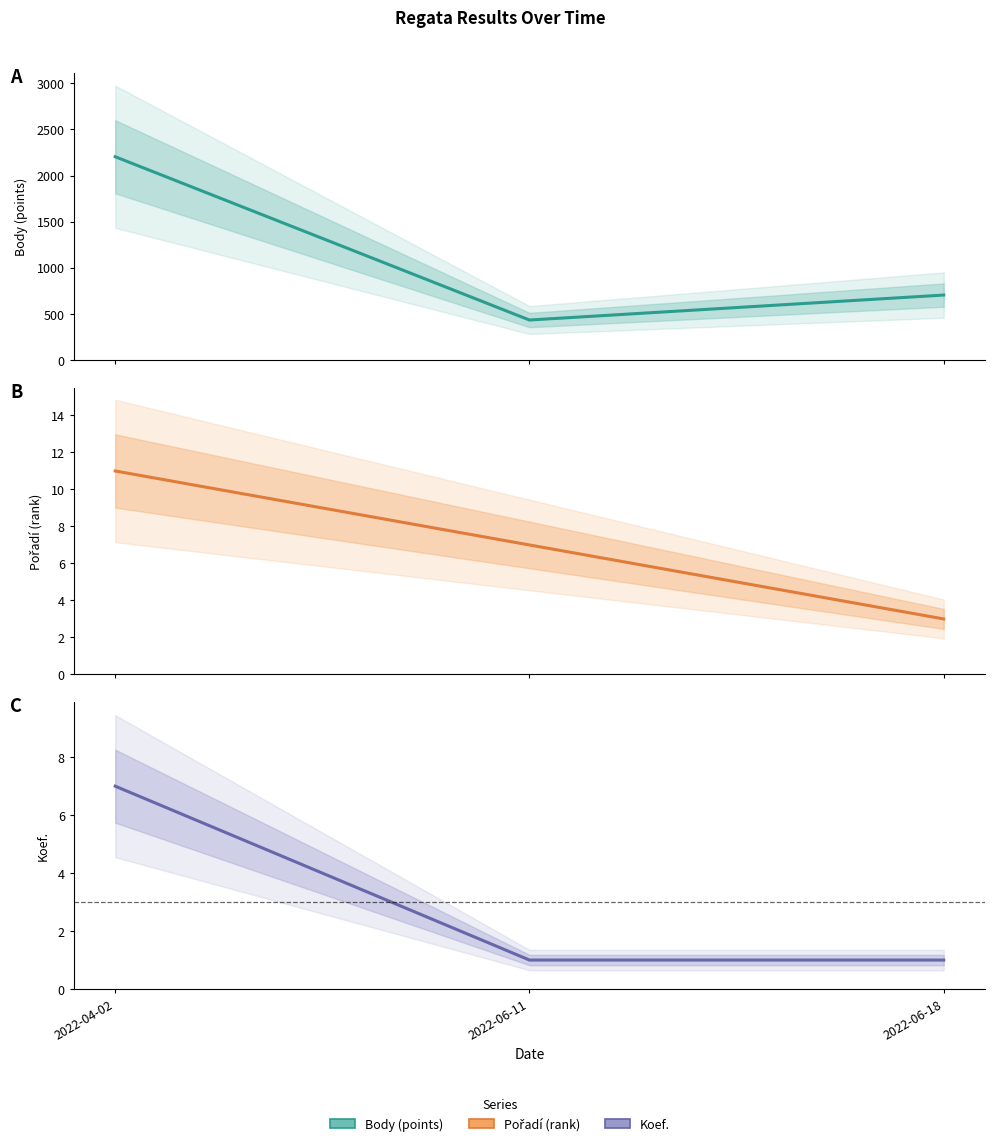

Between 2022-06-18 and 2022-06-11, which is larger?

2022-06-18